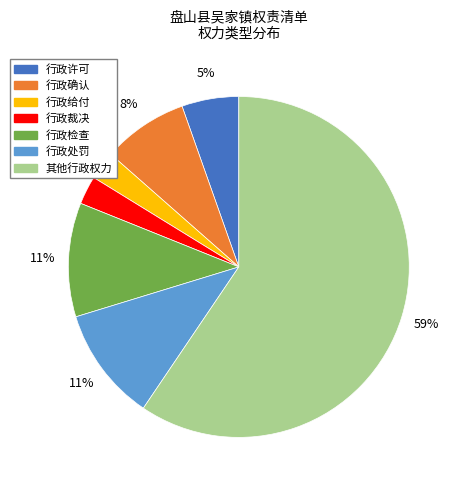

To the nearest percent, what portion does 行政裁决 represent?

3%